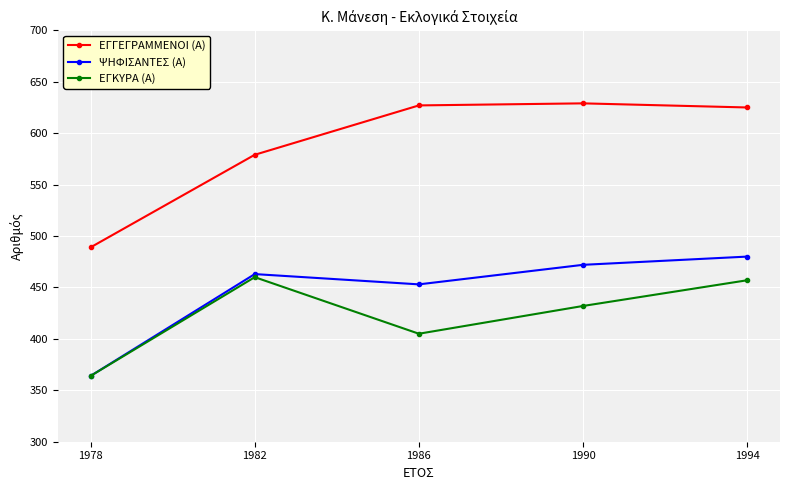

Rank the series by their maximum value, from highest to lowest.

ΕΓΓΕΓΡΑΜΜΕΝΟΙ (Α), ΨΗΦΙΣΑΝΤΕΣ (Α), ΕΓΚΥΡΑ (Α)